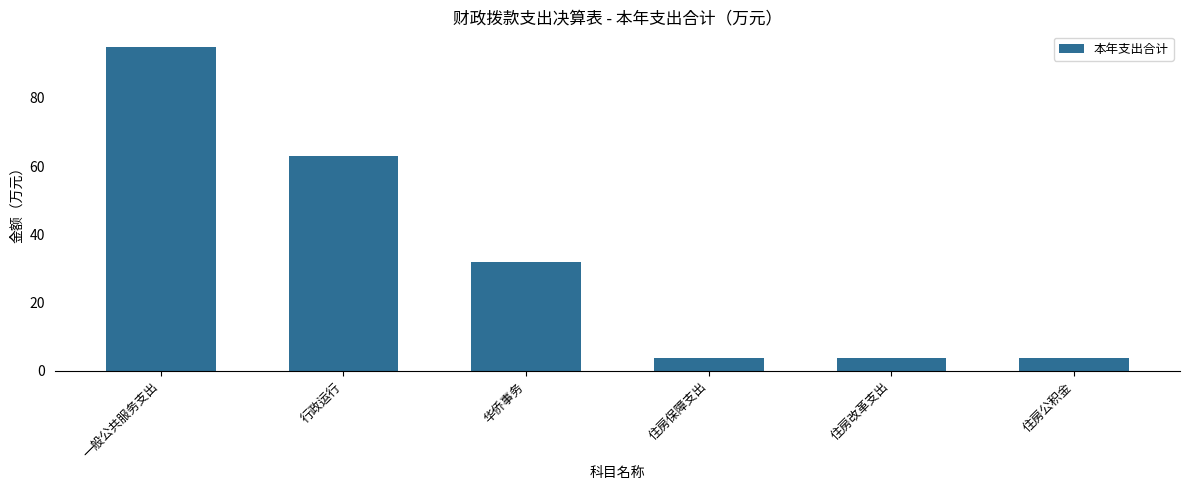

What is the value of the 6th bar from the left?

3.7